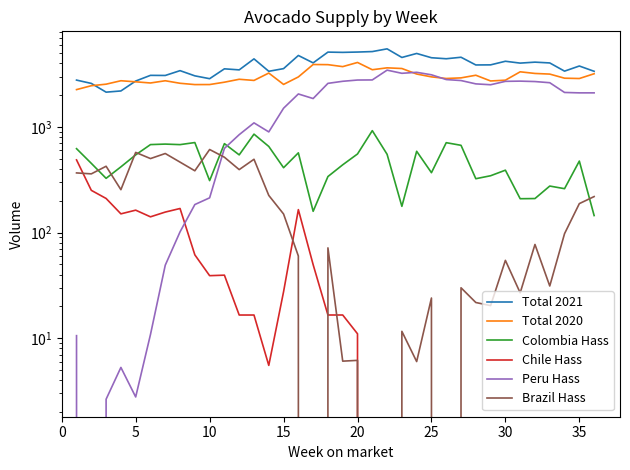

True or false: Colombia Hass has more than 0 interior local peaks.

True